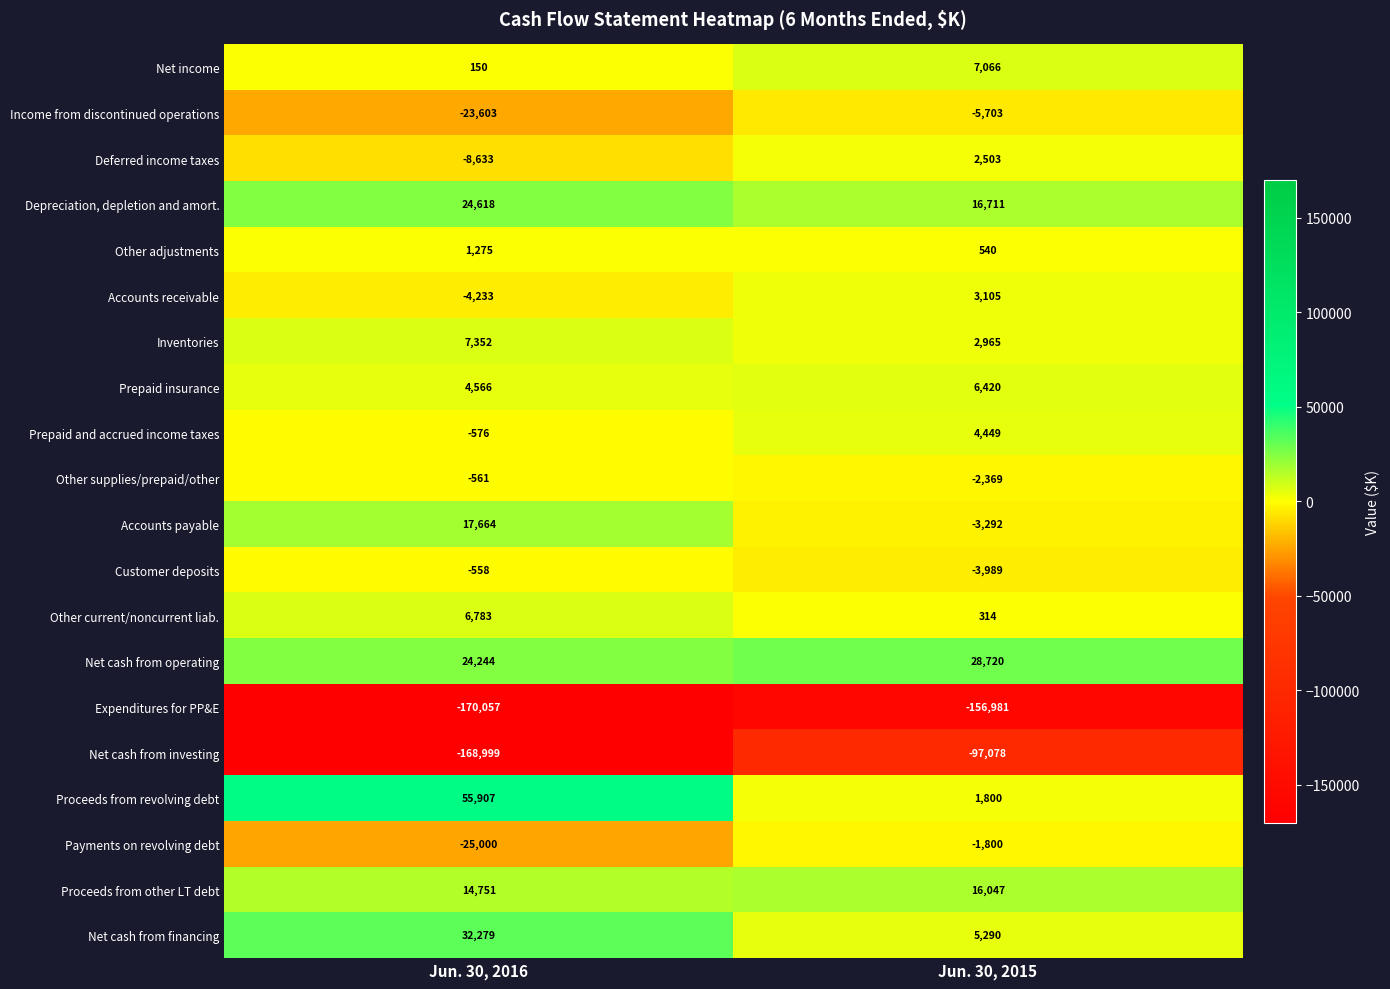

Which category has the highest value in the Deferred income taxes series?

Jun. 30, 2015